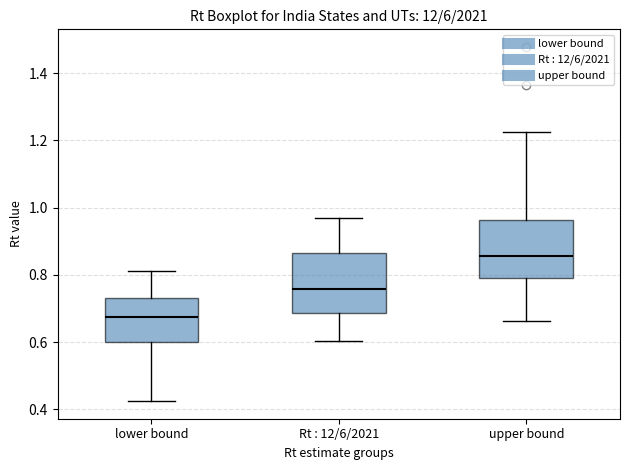

Which box's median line is the highest?

upper bound